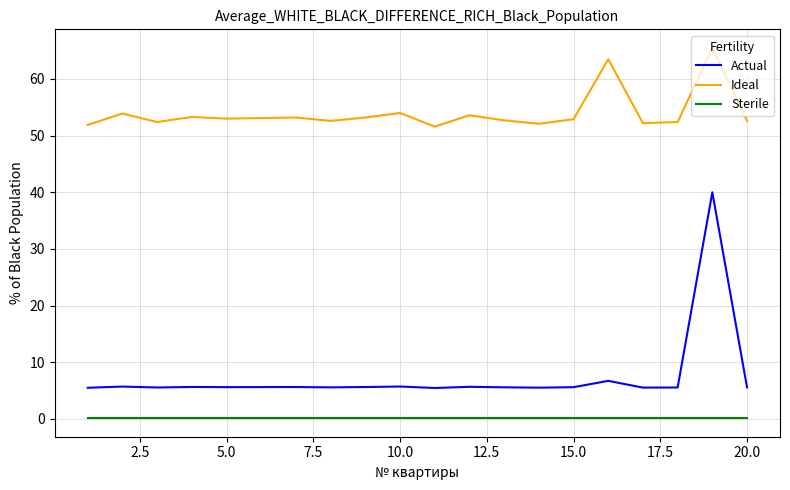

In Actual, how many points are higher than both neighbors (excluding endpoints)?

7